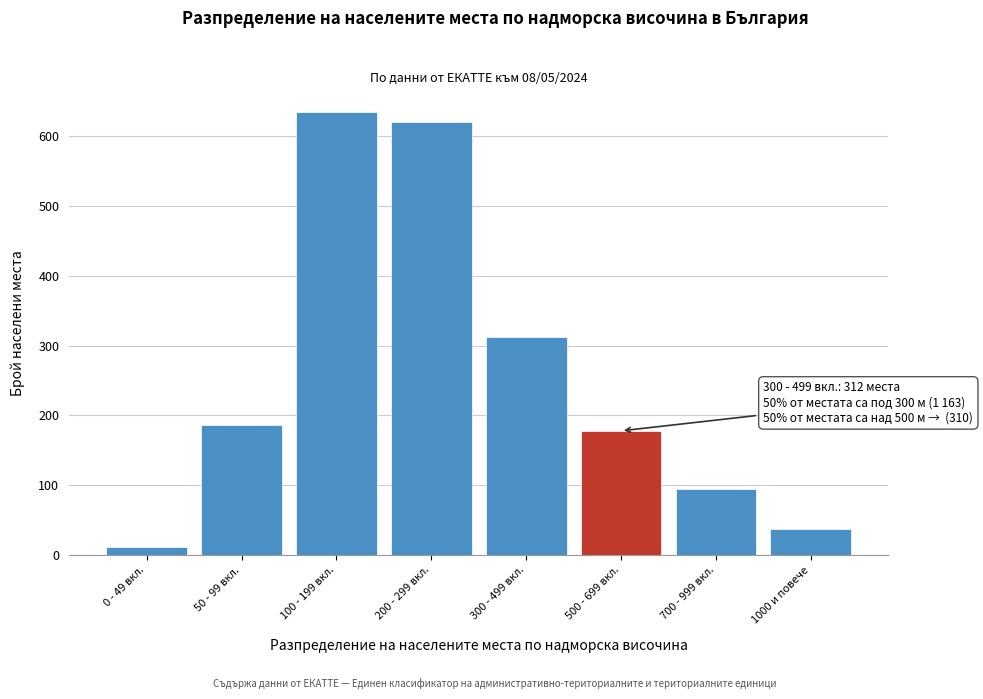

Reading right to left, what are all the values shown in this chart?

1000 и повече=37	700 - 999 вкл.=95	500 - 699 вкл.=178	300 - 499 вкл.=312	200 - 299 вкл.=621	100 - 199 вкл.=634	50 - 99 вкл.=187	0 - 49 вкл.=12